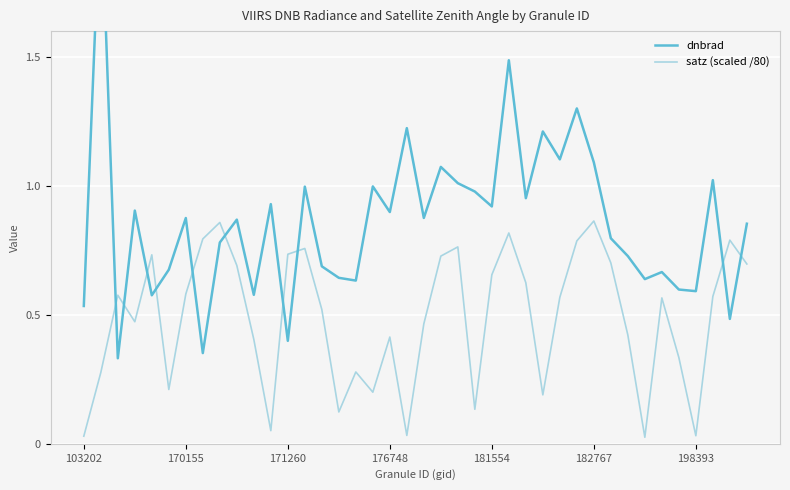

Count the number of data series in this chart.

2